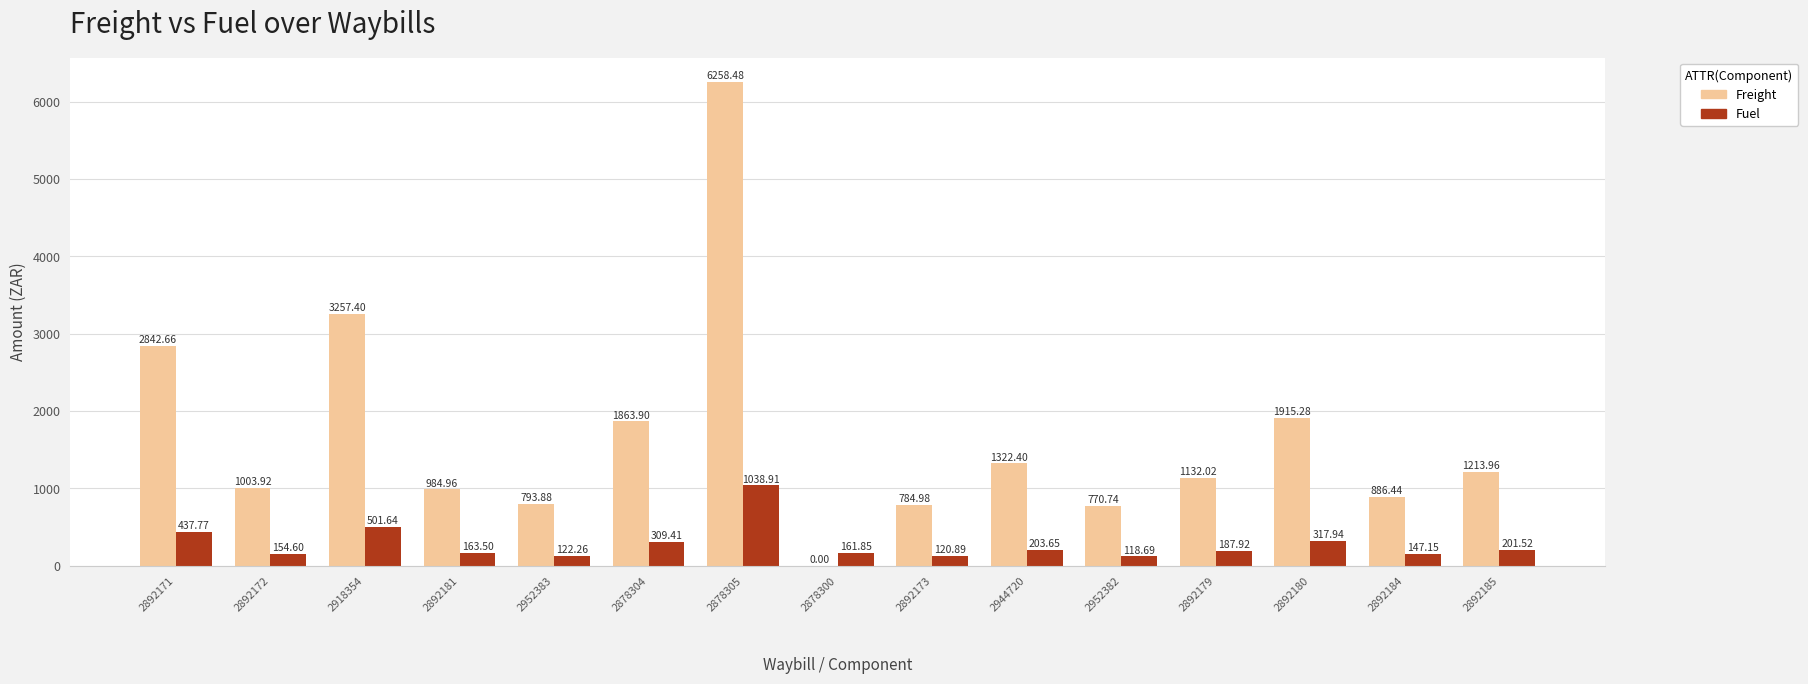

Which series has the largest total across all categories?

Freight